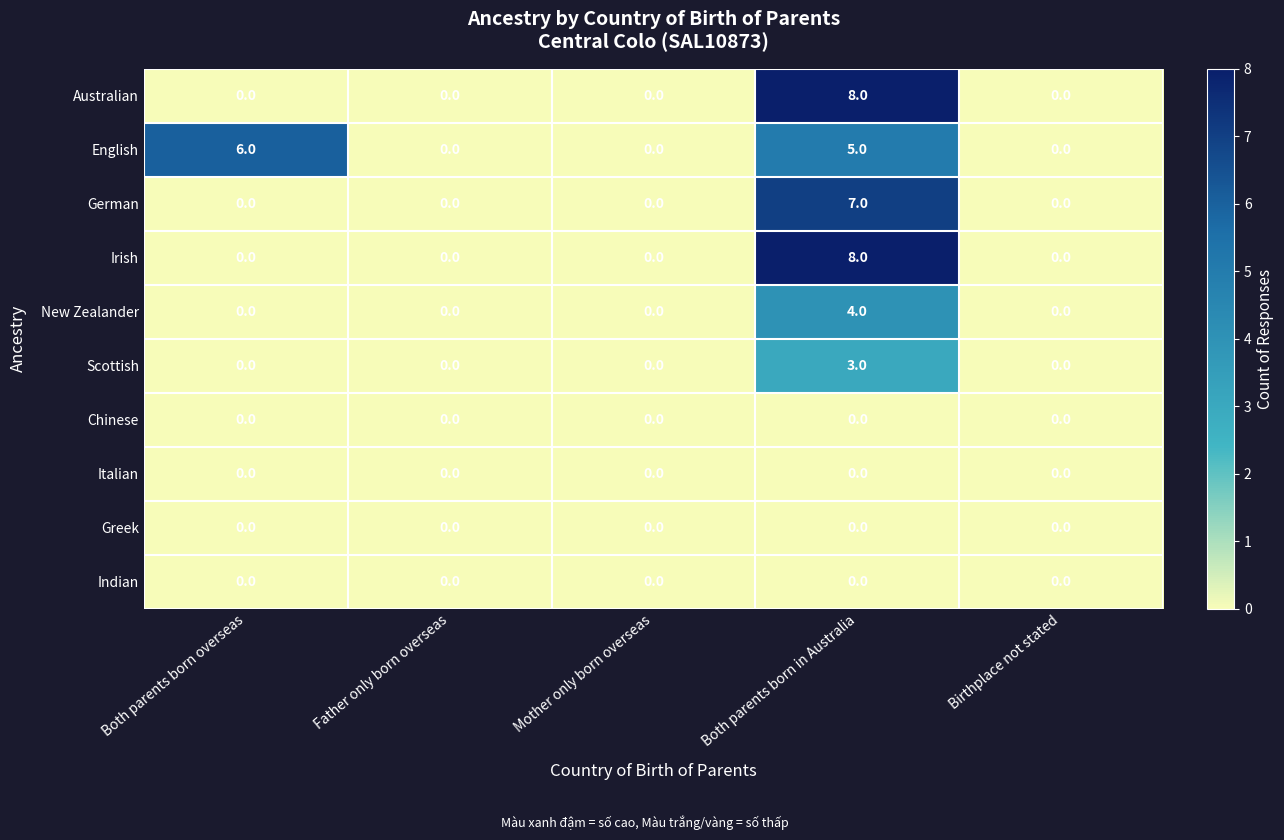

The Australian series shows 0 at Both parents born overseas. True or false?

True